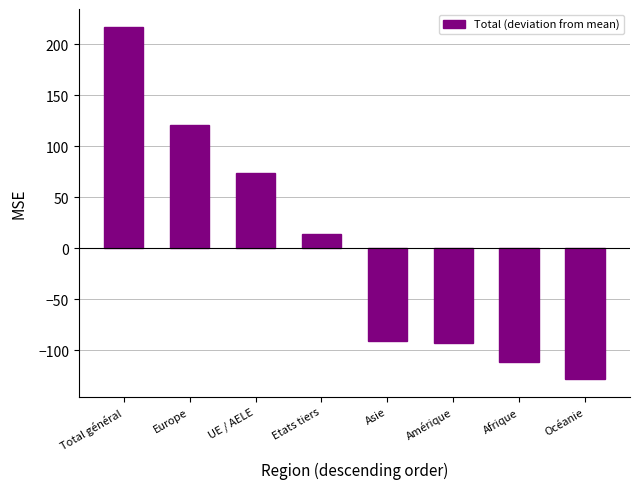

The value at Asie is -41.4. True or false?

False